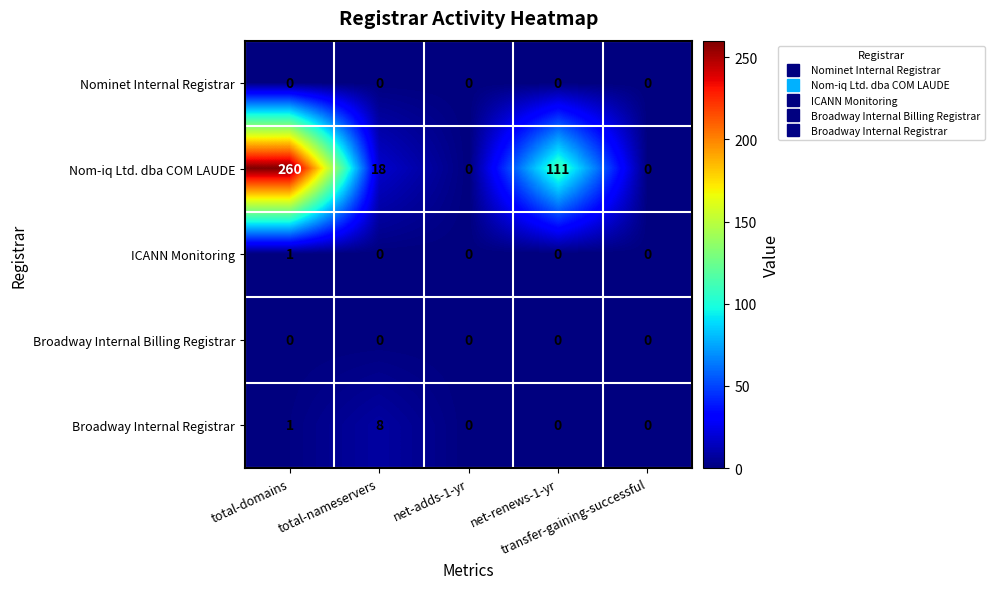

What is the difference between the second highest and minimum values in the Nom-iq Ltd. dba COM LAUDE series?

111